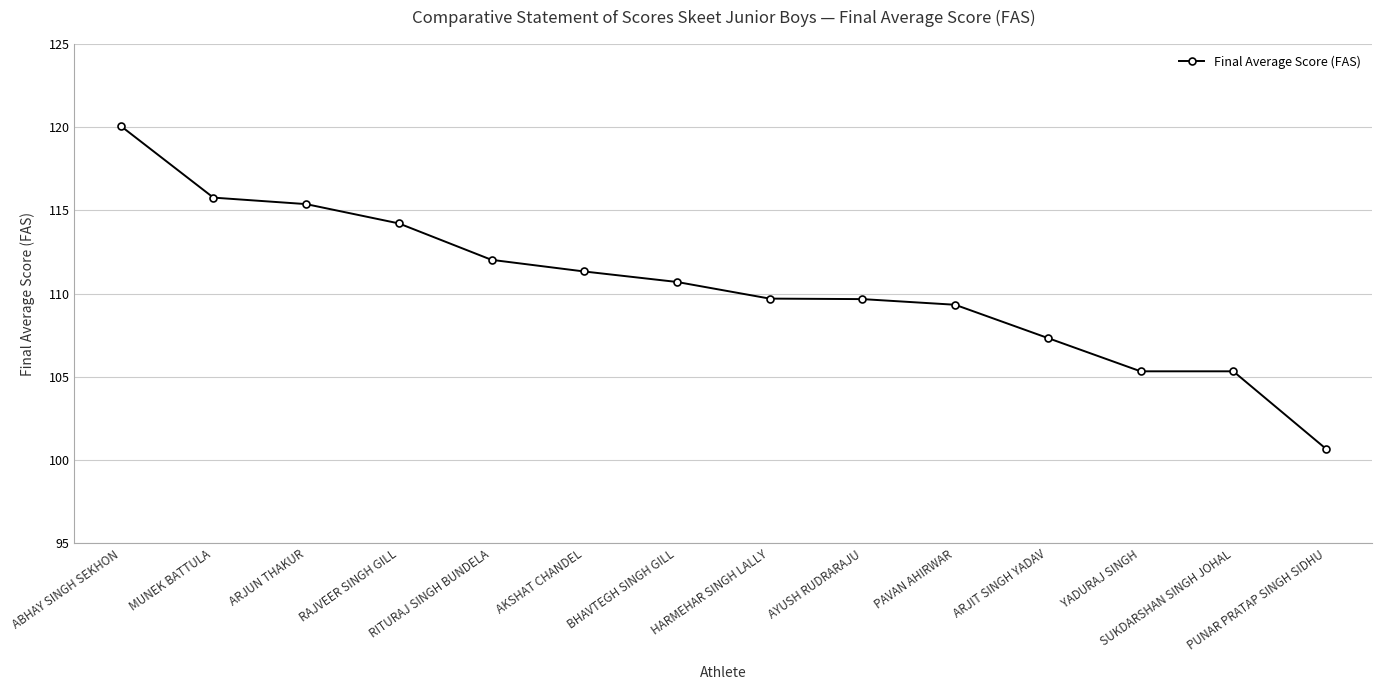

Does the chart display data point markers on the line(s)?

Yes